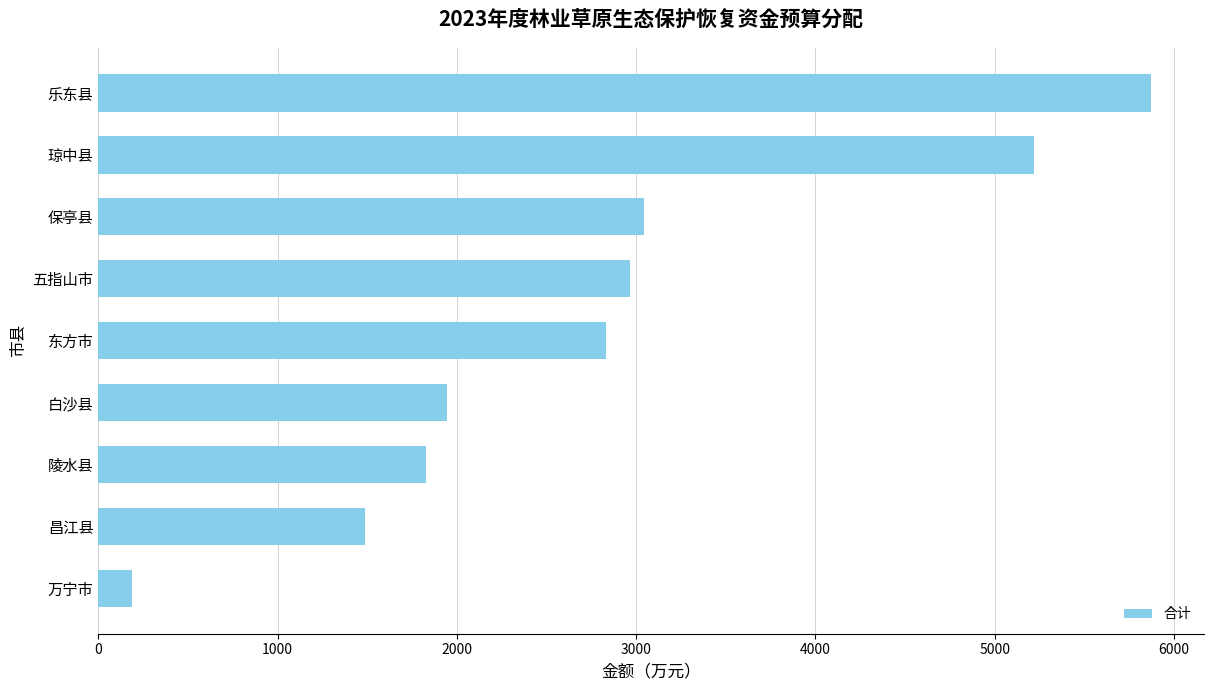

Reading bottom to top, what are all the values shown in this chart?

万宁市=188	昌江县=1489	陵水县=1825	白沙县=1947	东方市=2832	五指山市=2967	保亭县=3046	琼中县=5220	乐东县=5871